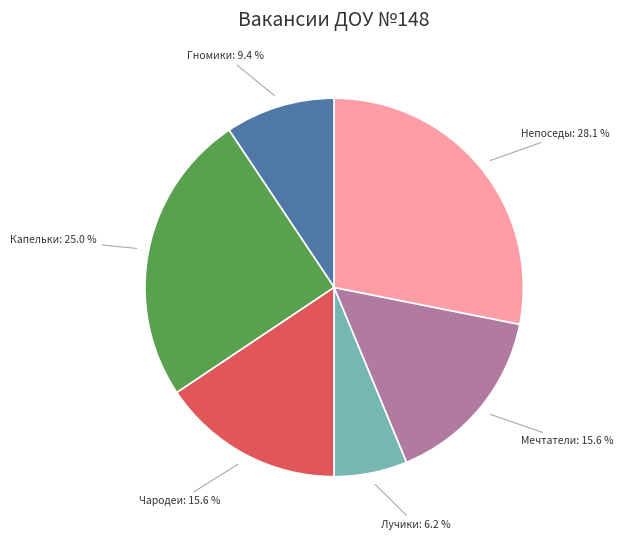

Does any single category account for the majority?

No